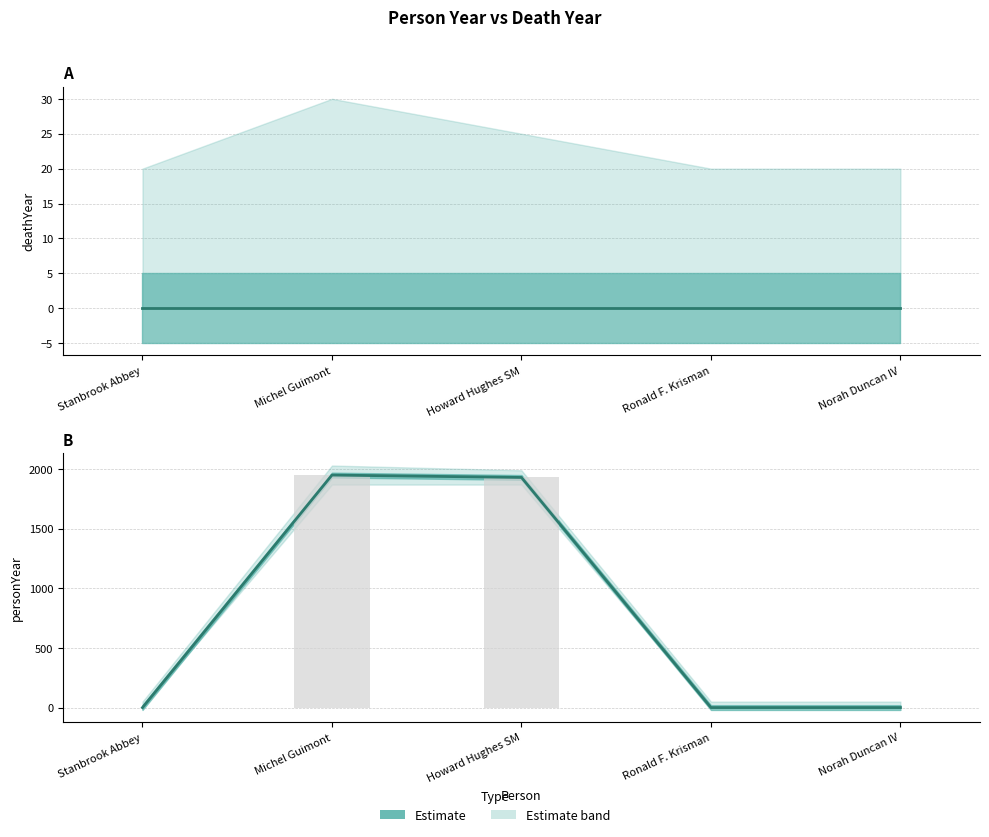

The personYear_mid series shows 0 at Stanbrook Abbey. True or false?

True